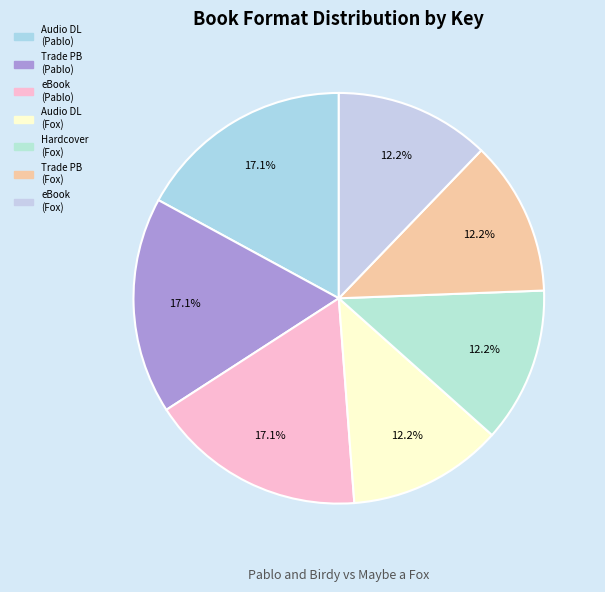

Which slice is the smallest?

Audio Download (Maybe a Fox)